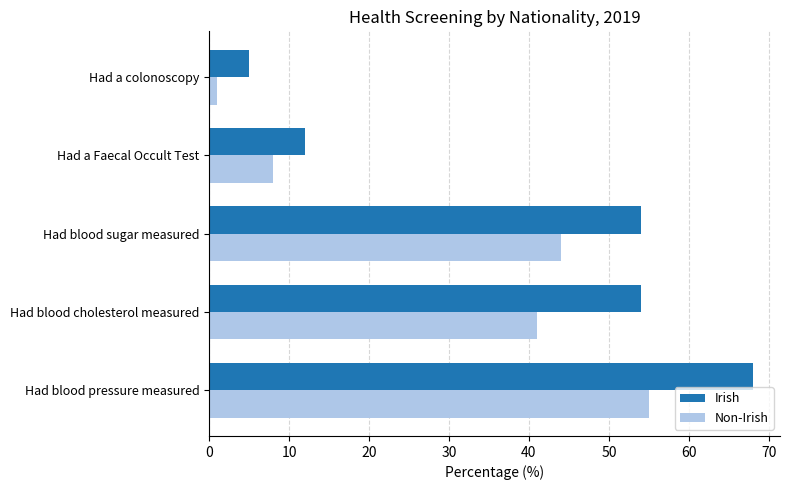

Which series has the widest spread of values?

Irish